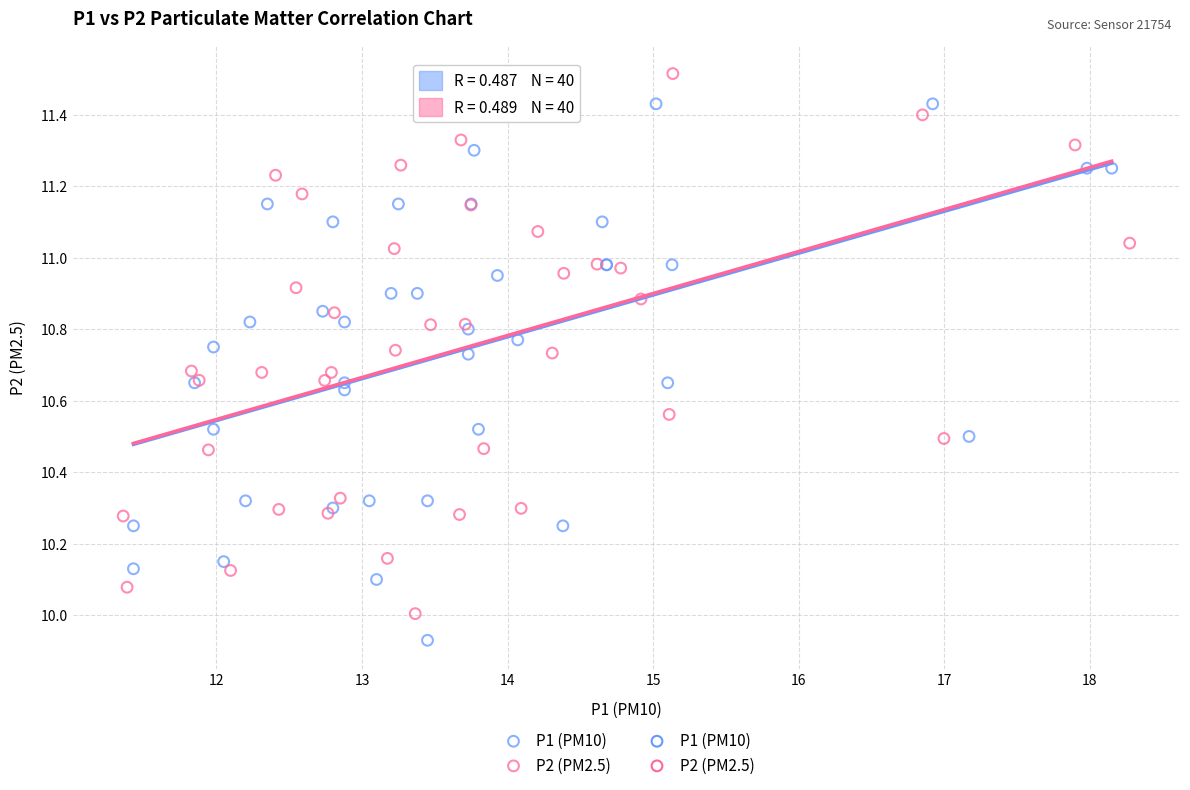

Which series contains the lowest Y value?

P1 (PM10)